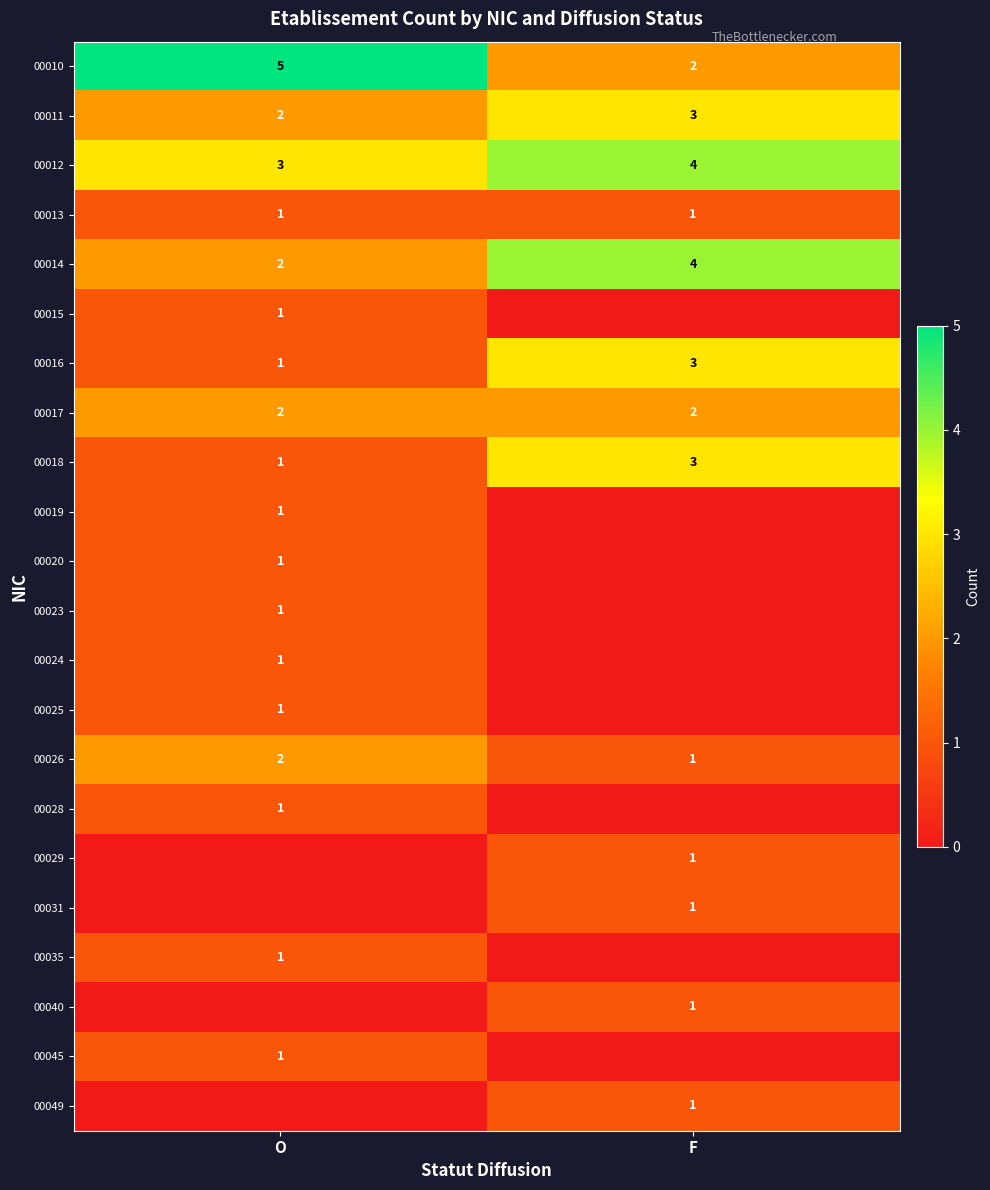

What is the difference between the maximum and minimum values in the 00010 series?

3